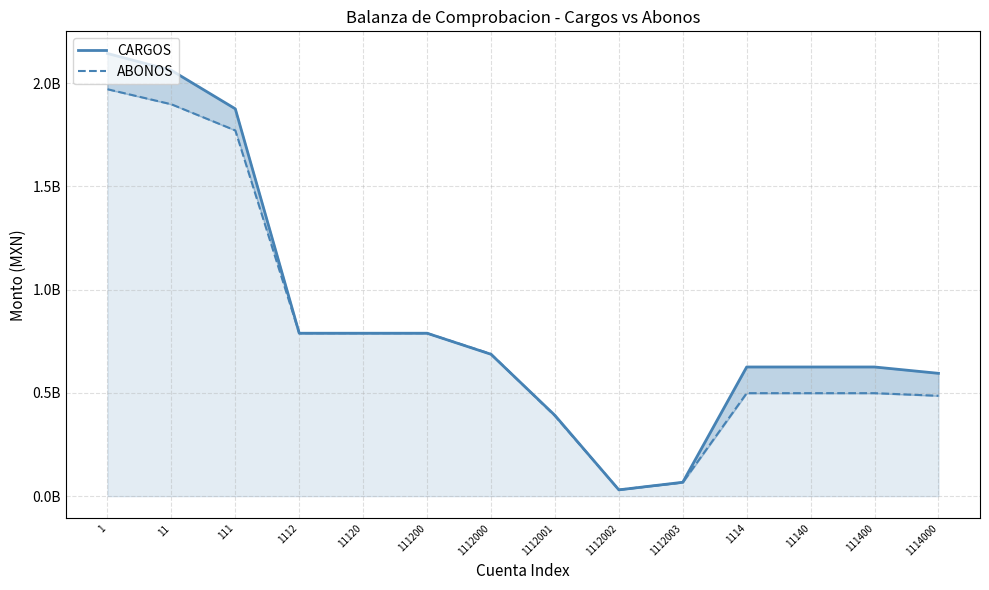

What is the total value across all series at 11?

3960659581.7